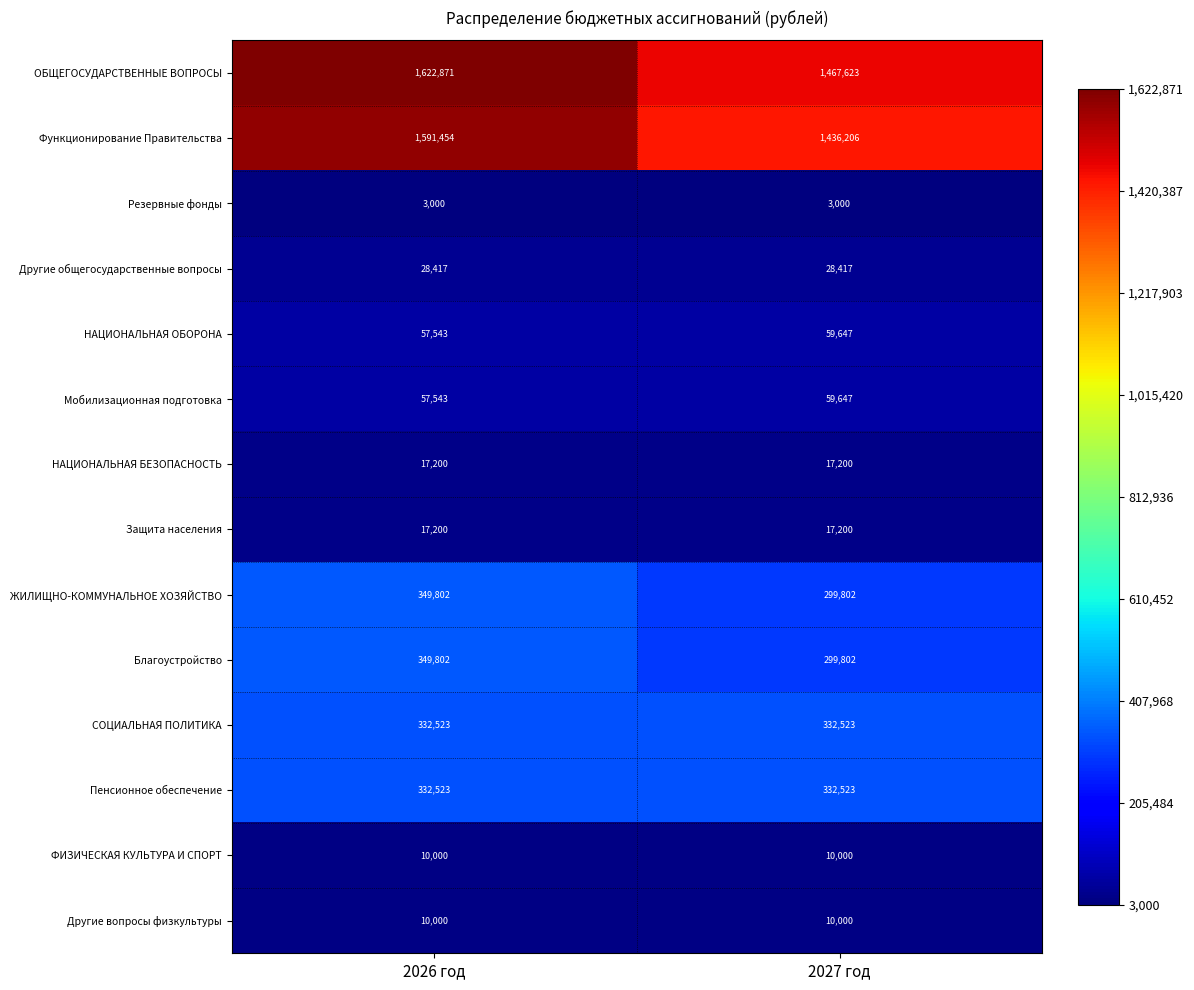

Is the value of Функционирование Правительства at 2027 год greater than the value of Пенсионное обеспечение at 2026 год?

Yes